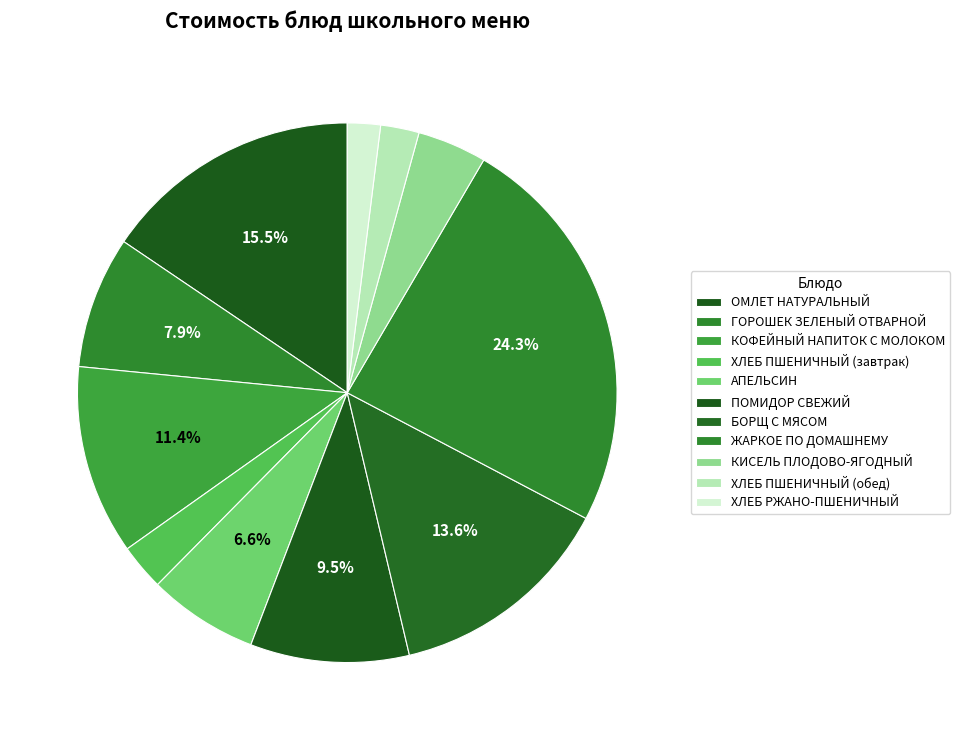

What is the ratio of the value at КОФЕЙНЫЙ НАПИТОК С МОЛОКОМ to the value at БОРЩ С МЯСОМ?

0.8